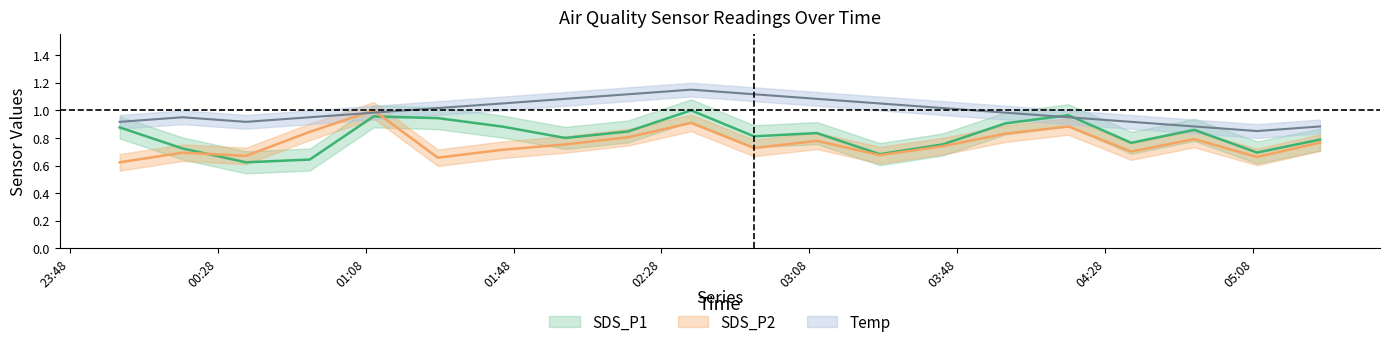

Which label corresponds to the smallest value in the chart?

sds_p1